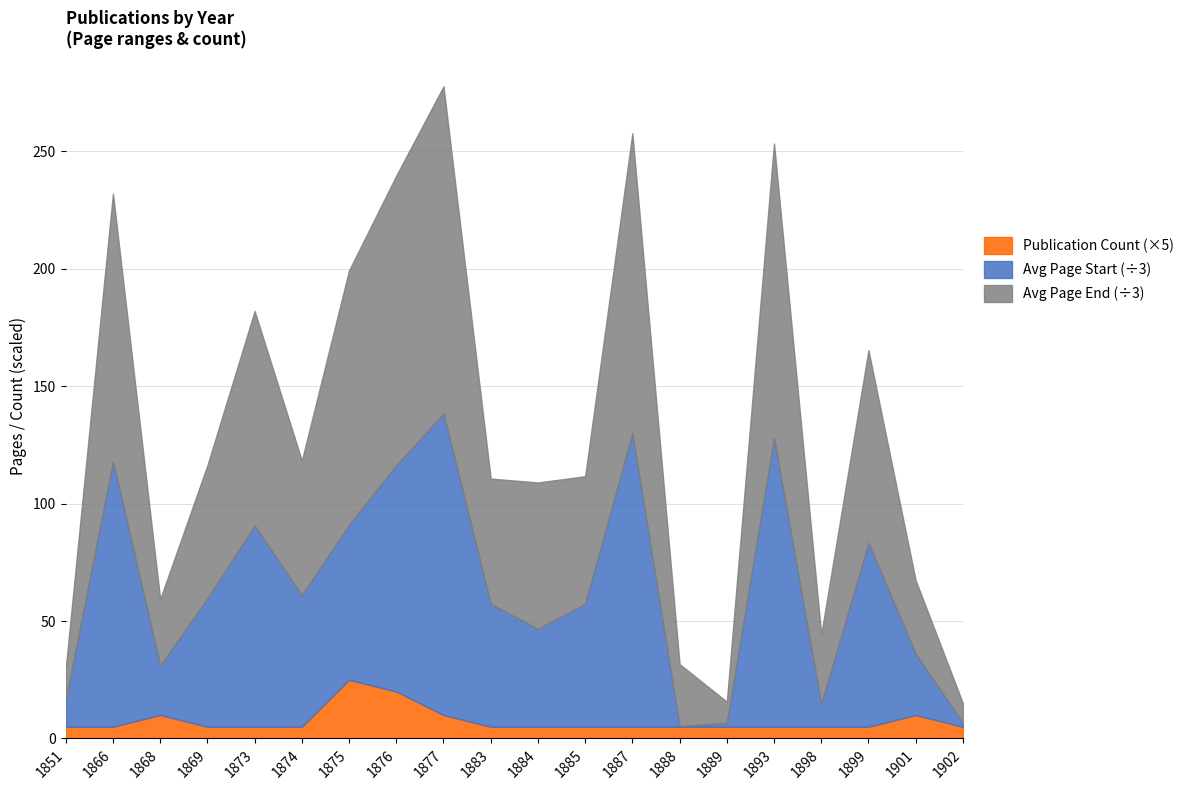

What is the highest value of the Publication Count (×5) series?

25.0